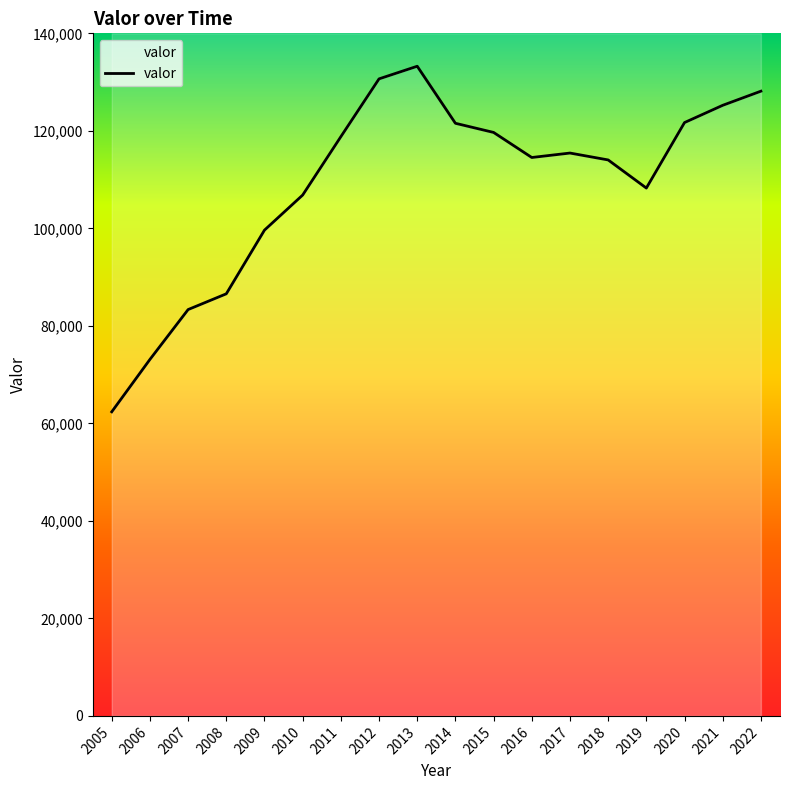

At which label does the data first exceed 115445?

2011